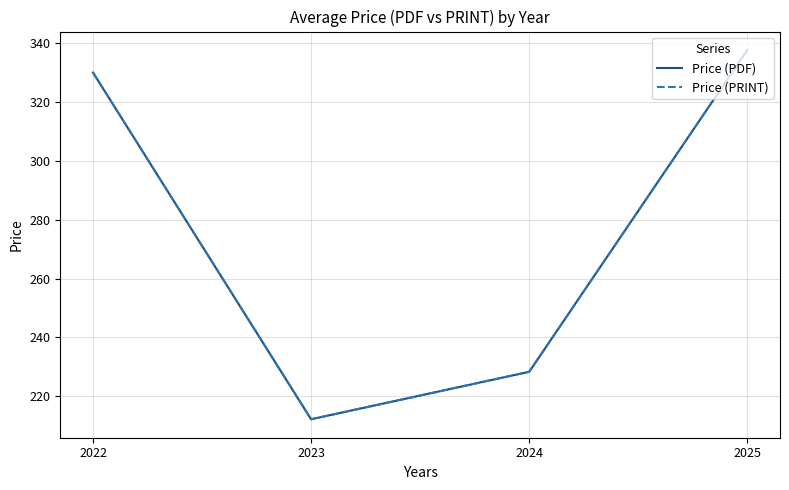

What is the difference between the Price (PDF) values at 2022 and 2024?

101.7